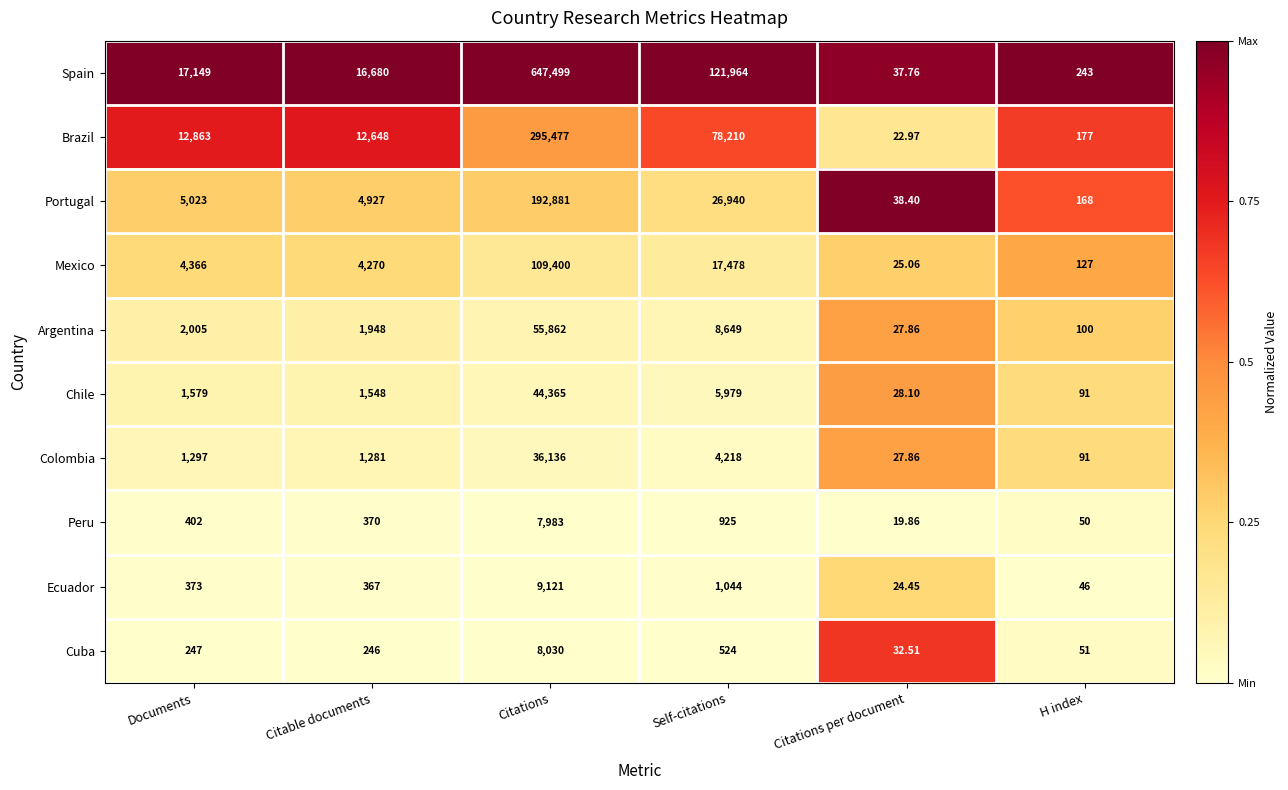

Which series has the largest total across all categories?

Spain